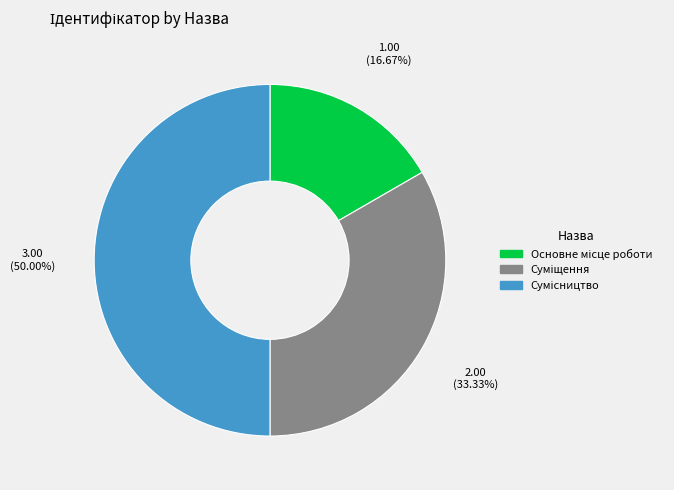

To the nearest percent, what is the average slice percentage?

33%